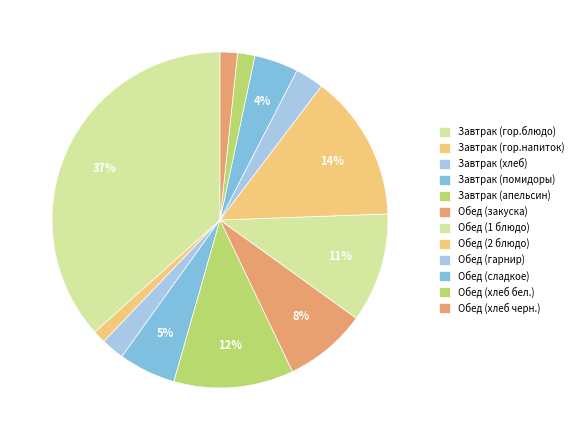

What percentage do Обед (хлеб черн.) and Обед (гарнир) together represent?

4.4%